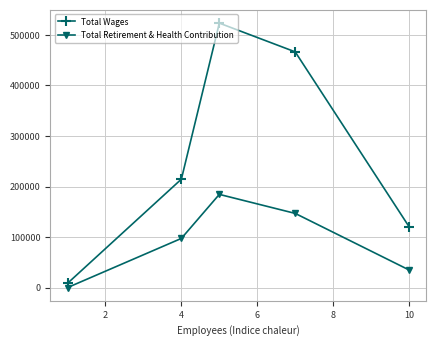

Does the chart display data point markers on the line(s)?

Yes